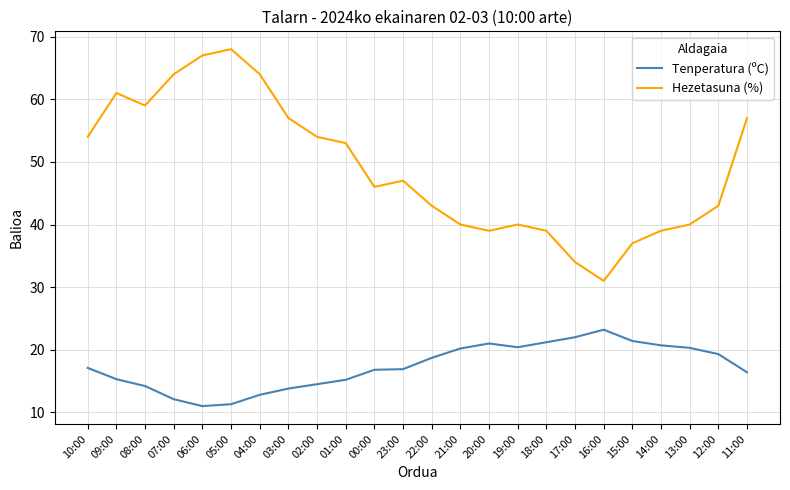

What position from the left is 09:00?

2